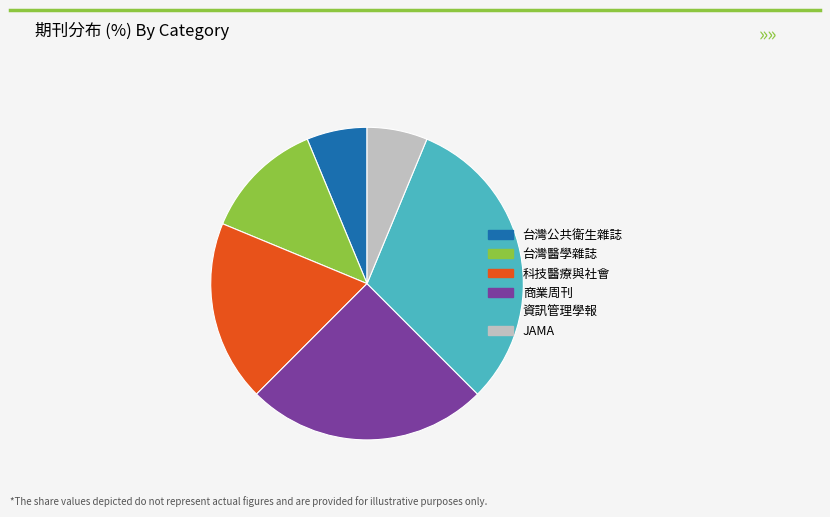

Do JAMA and 商業周刊 together represent more than half of the pie?

No